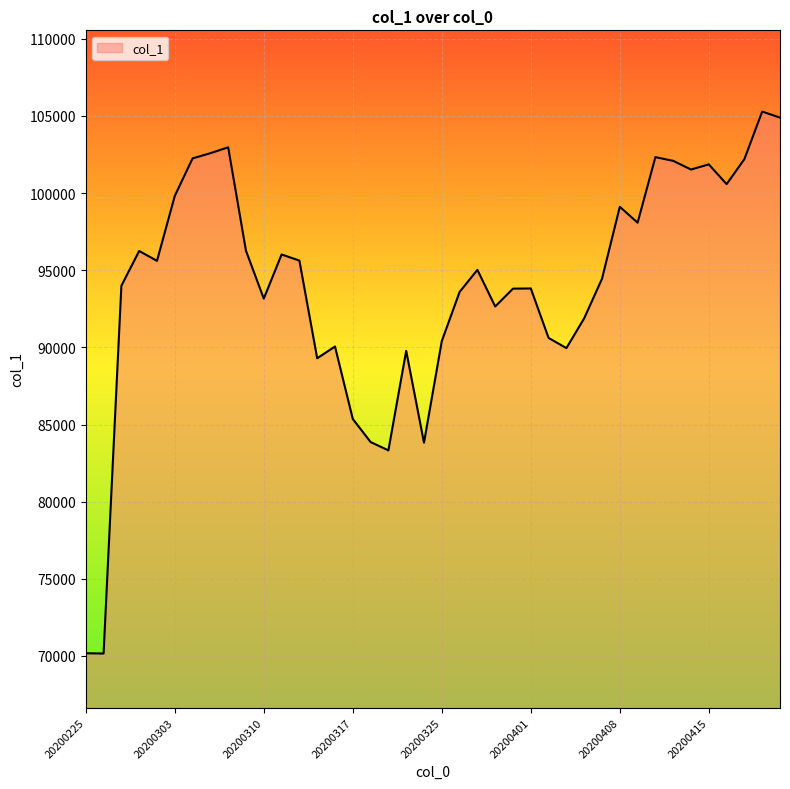

Does the chart have visible grid lines?

Yes